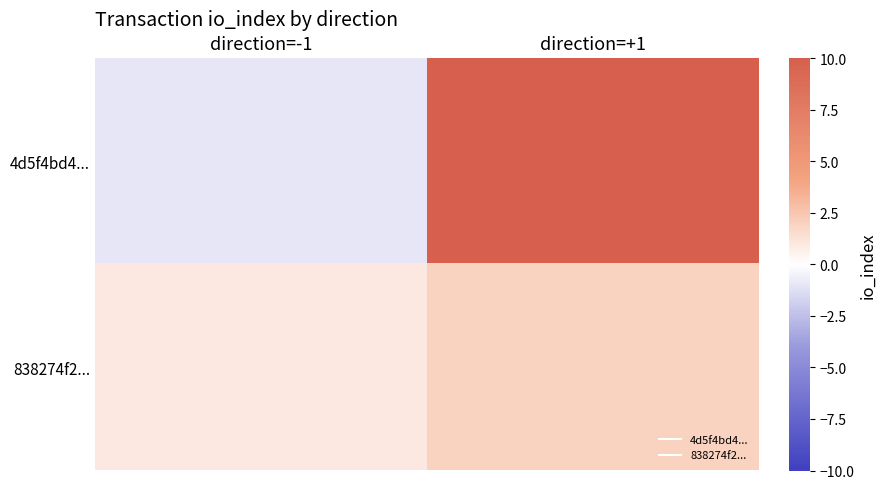

Rank the series by their average value, from lowest to highest.

838274f2..., 4d5f4bd4...